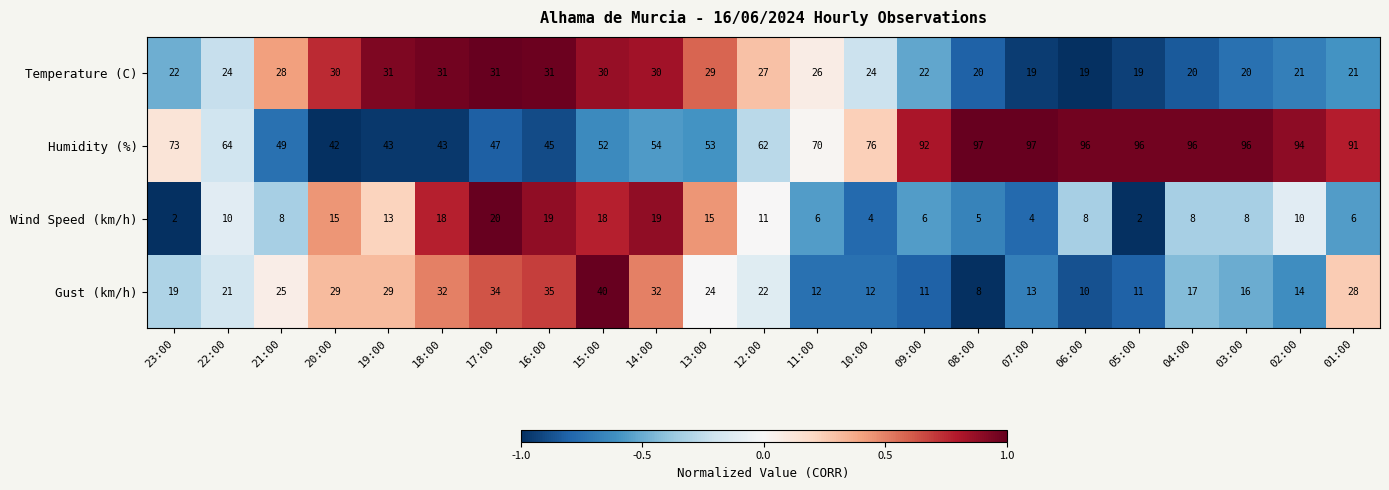

List the series in order of their peak value, highest first.

Humidity (%), Gust (km/h), Temperature (C), Wind Speed (km/h)